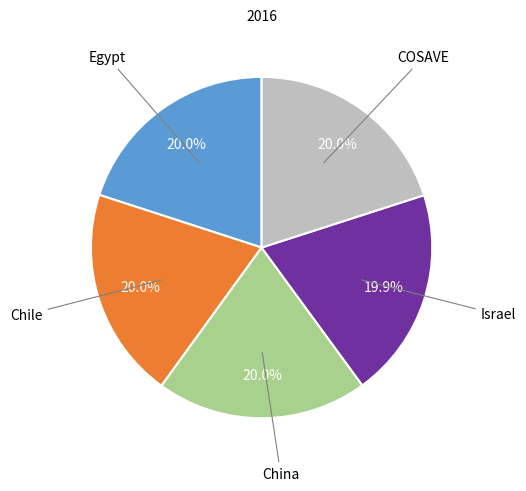

Does any single category account for the majority?

No